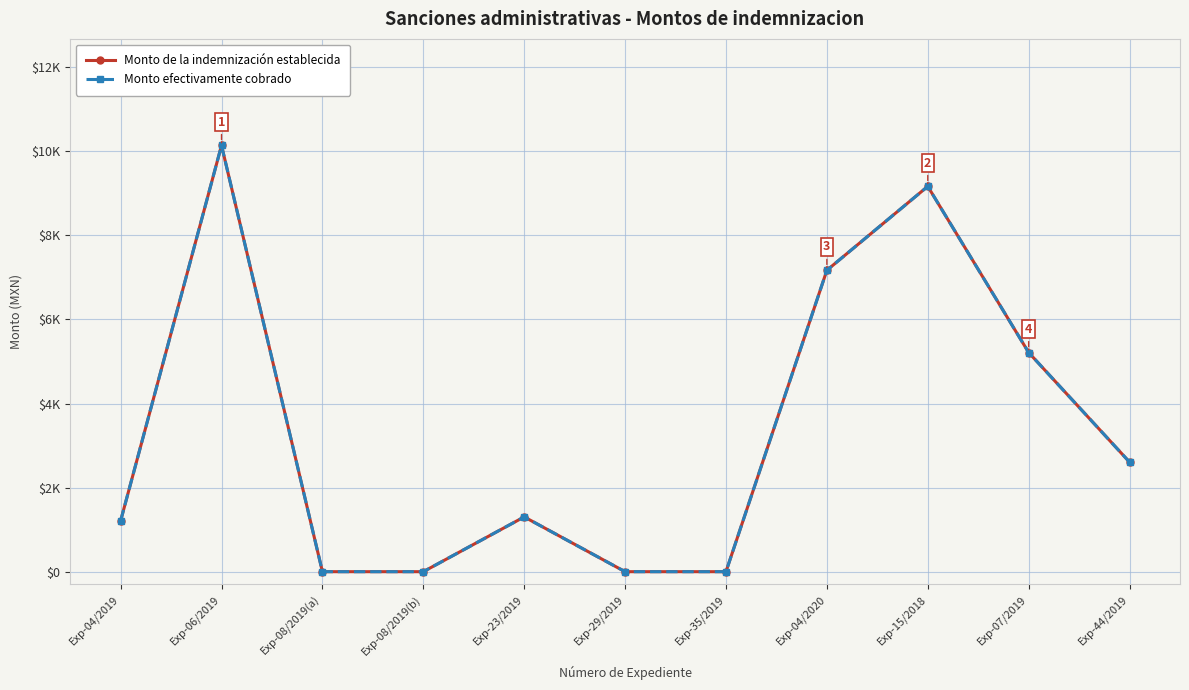

What value does the Monto de la indemnización establecida series have at Exp-15/2018?

9165.0